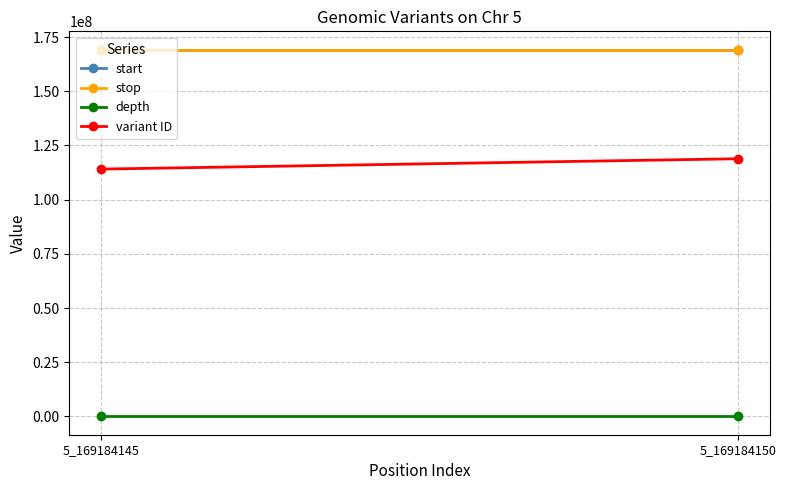

How many variant ID values are between 114087753 and 118859103?

2